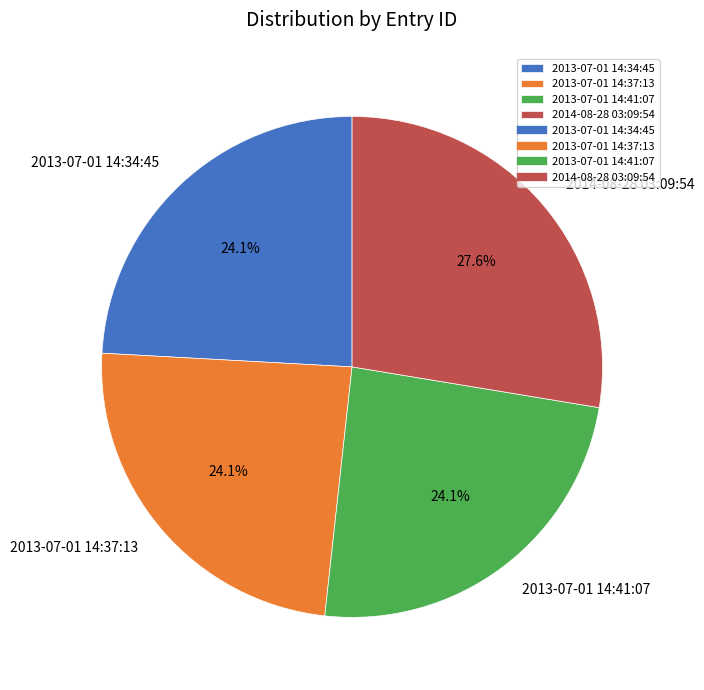

To the nearest percent, what portion does 2013-07-01 14:37:13 represent?

24%